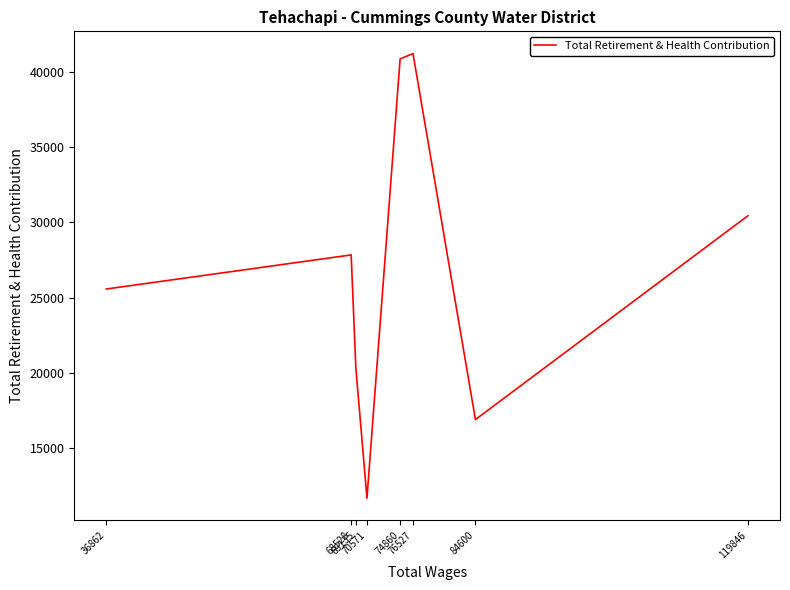

Rank the categories by value from highest to lowest.

76527, 74860, 119846, 68528, 36862, 69135, 84600, 70571